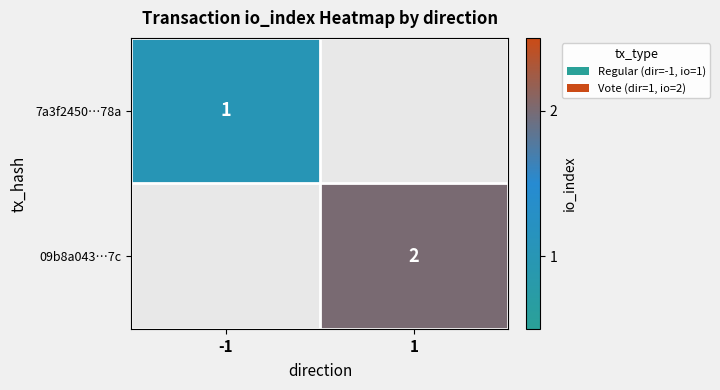

The value of 7a3f2450…78a at -1 is 1. True or false?

True